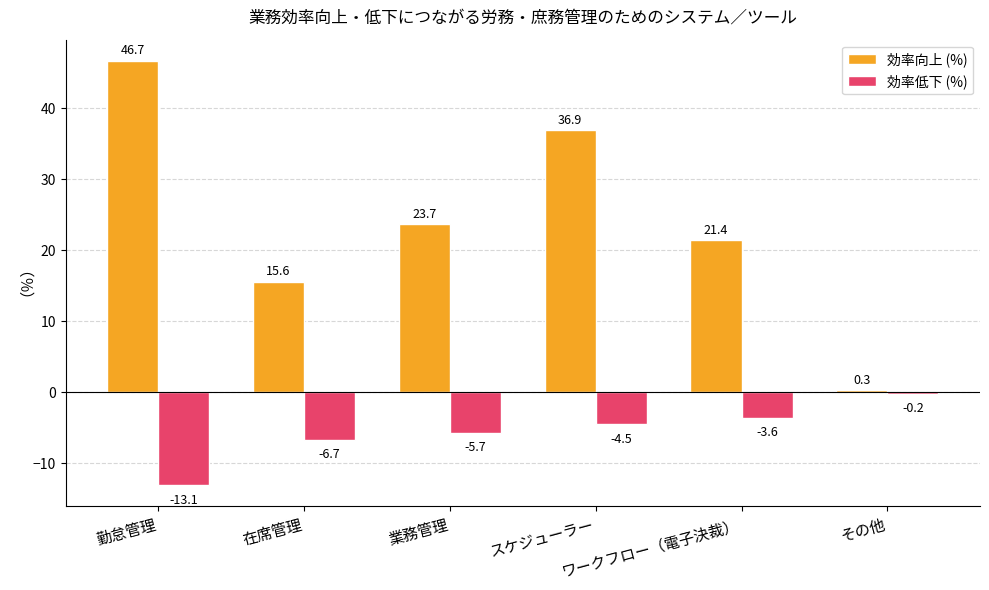

How many bars are there in total?

12